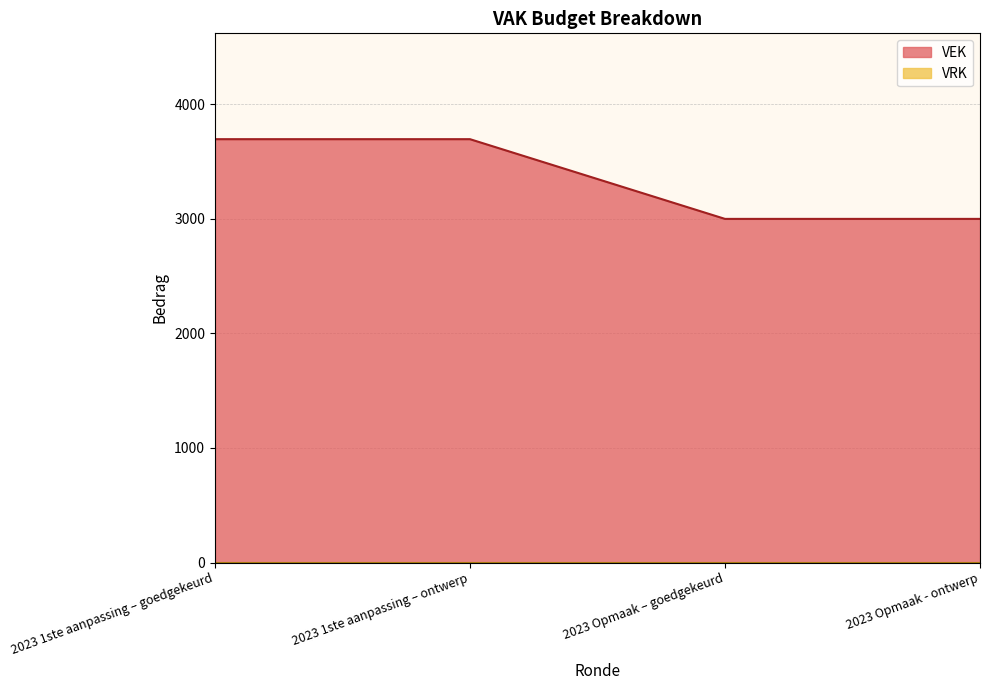

What is the difference between the maximum and minimum values?

696